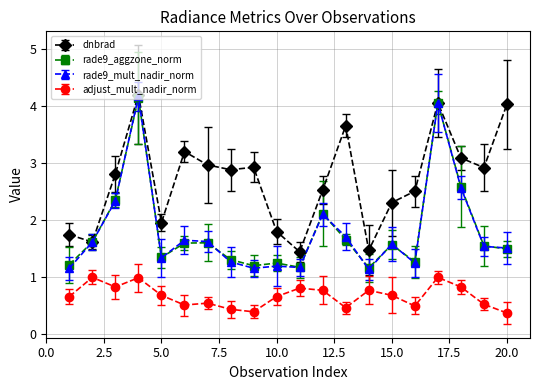

Which series has the largest range (max minus min)?

rade9_mult_nadir_norm